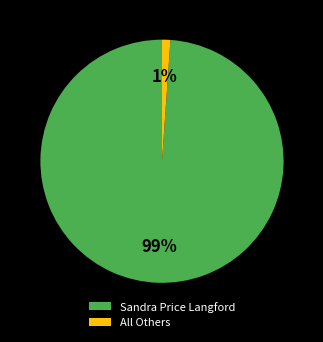

To the nearest percent, what is the combined percentage of Sandra Price Langford and All Others?

100%